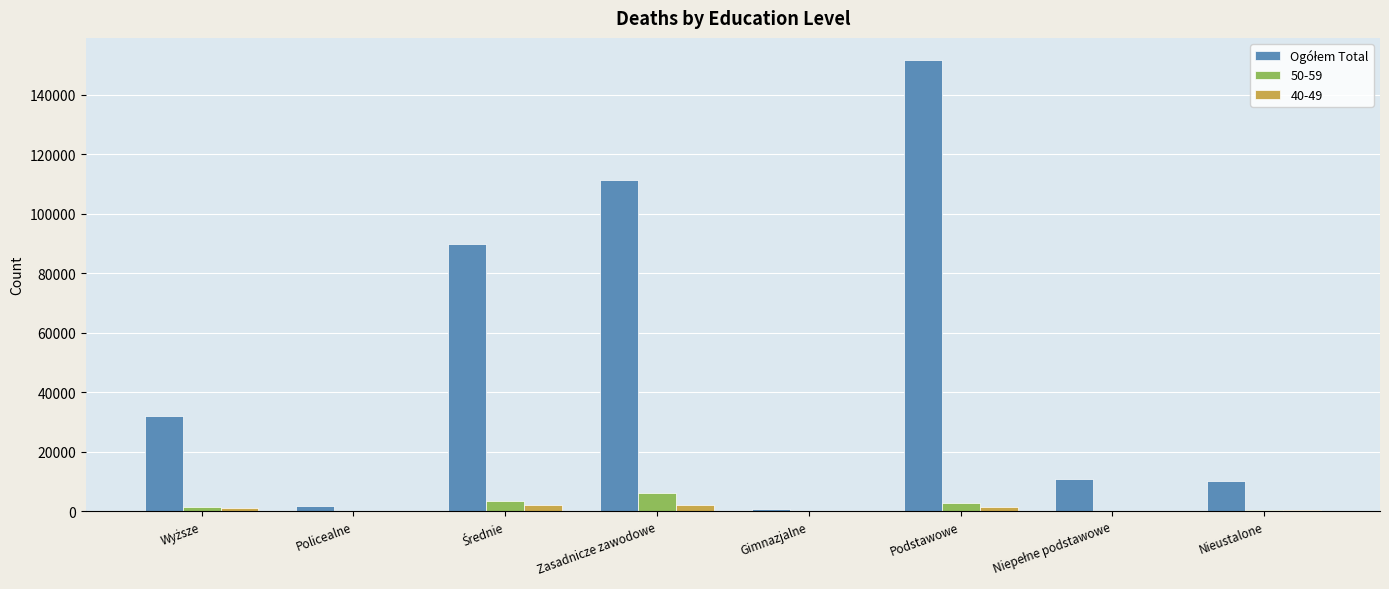

At which category is the sum across all series the highest?

Podstawowe